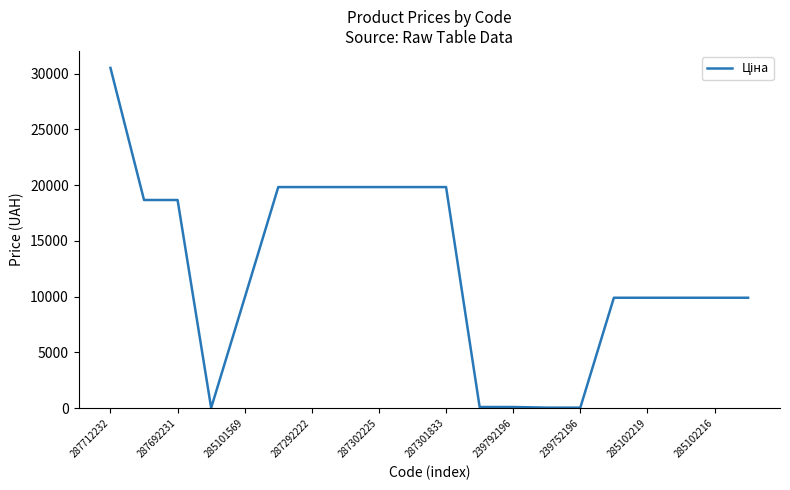

What is the difference between the maximum and minimum values?

30480.3